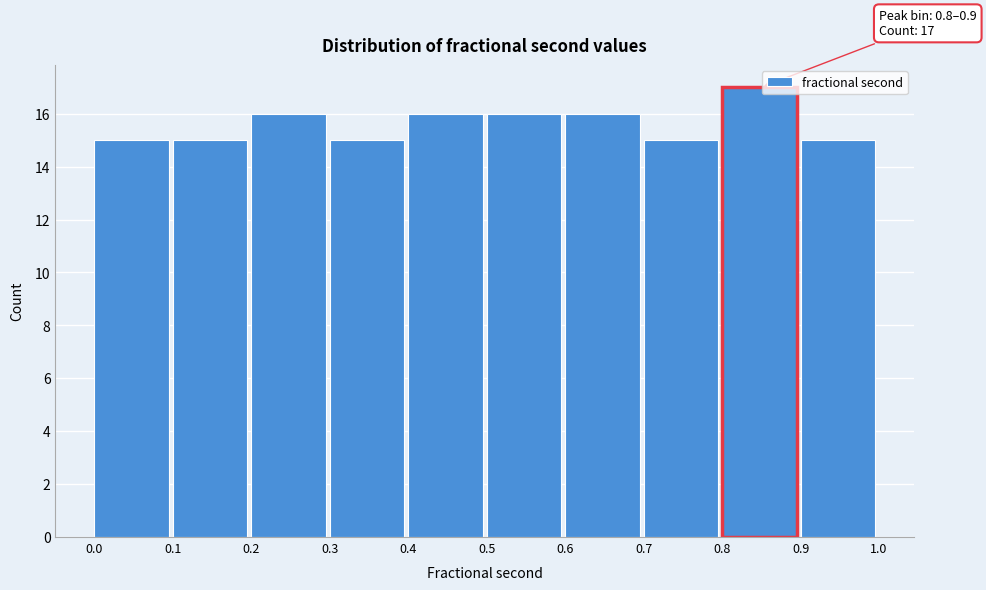

Which range on the x-axis has the tallest bar?

0.8 to 0.9